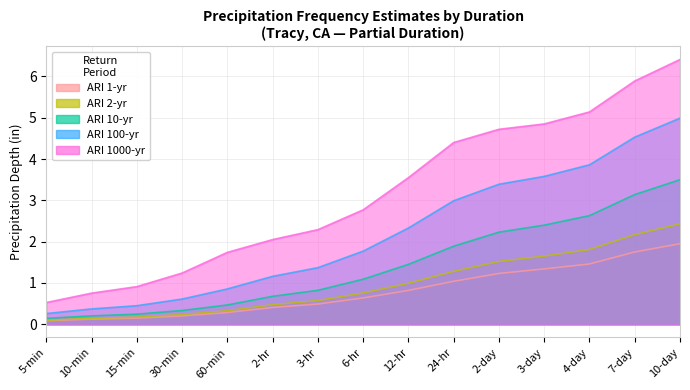

Which series has the largest total across all categories?

1000-yr